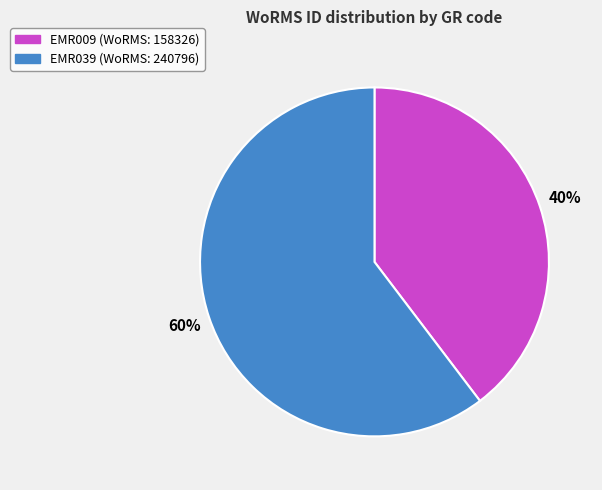

What is the smallest slice in the pie chart?

EMR009